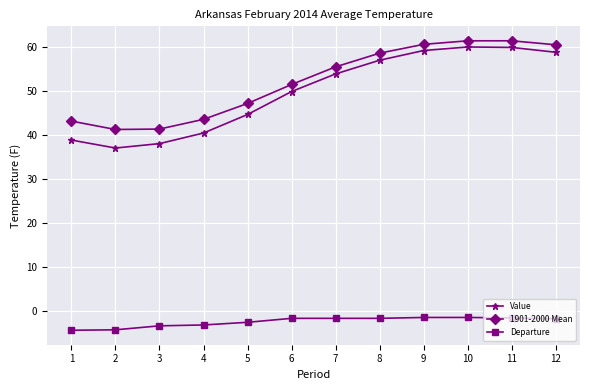

What is the approximate value of Value at 5?

44.6